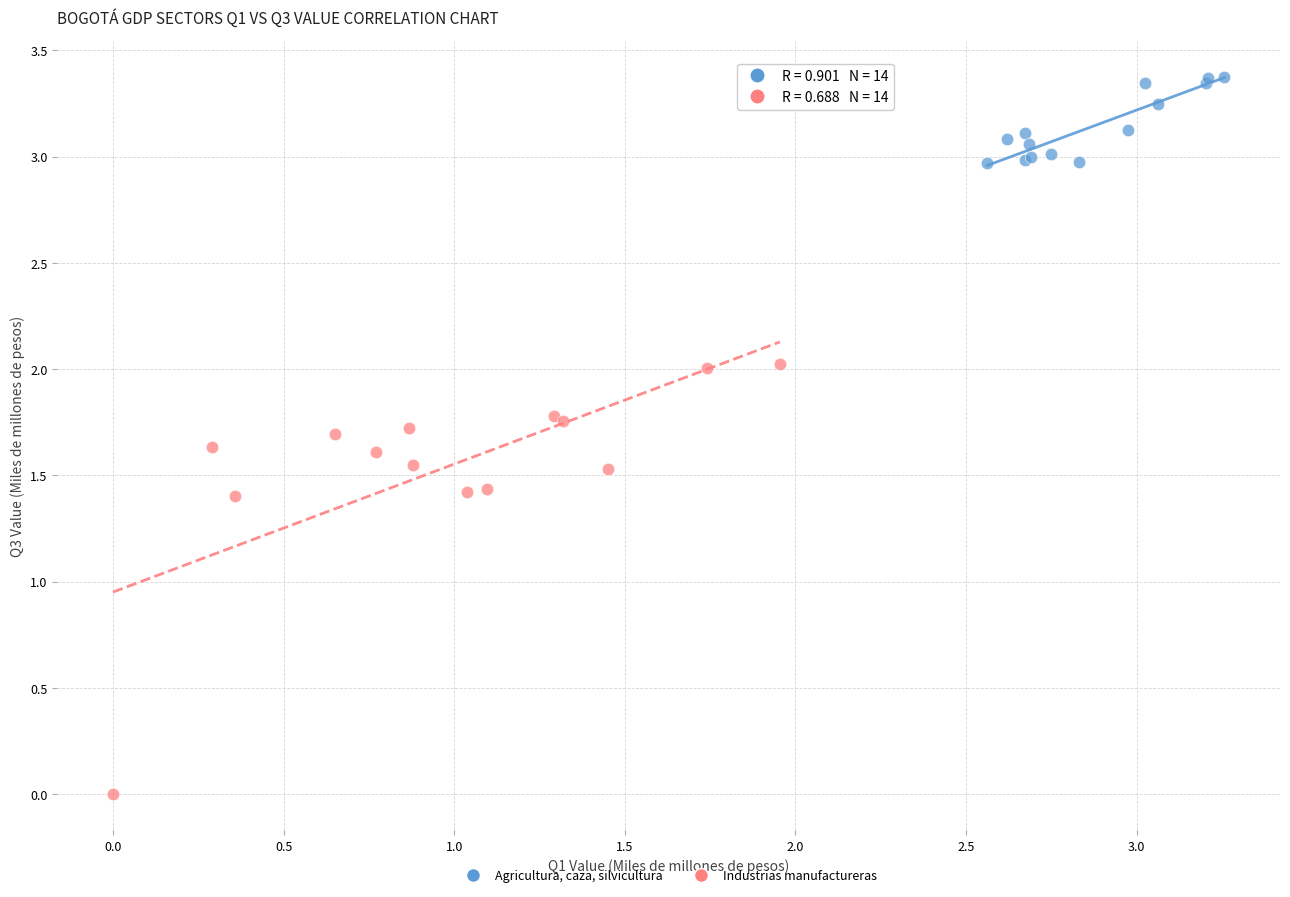

Which series reaches the minimum Y coordinate?

Industrias manufactureras